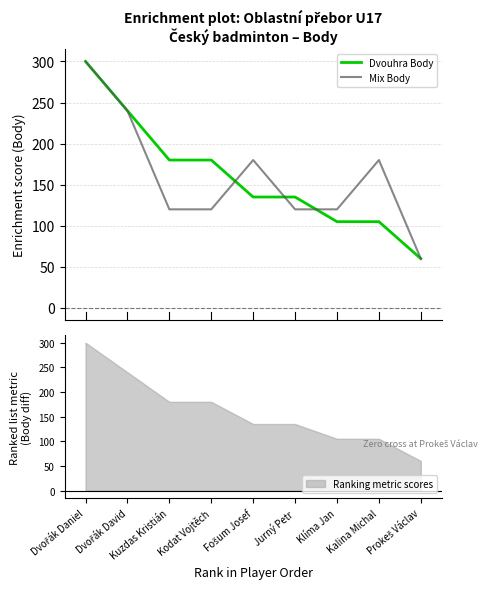

Does the chart display data point markers on the line(s)?

No